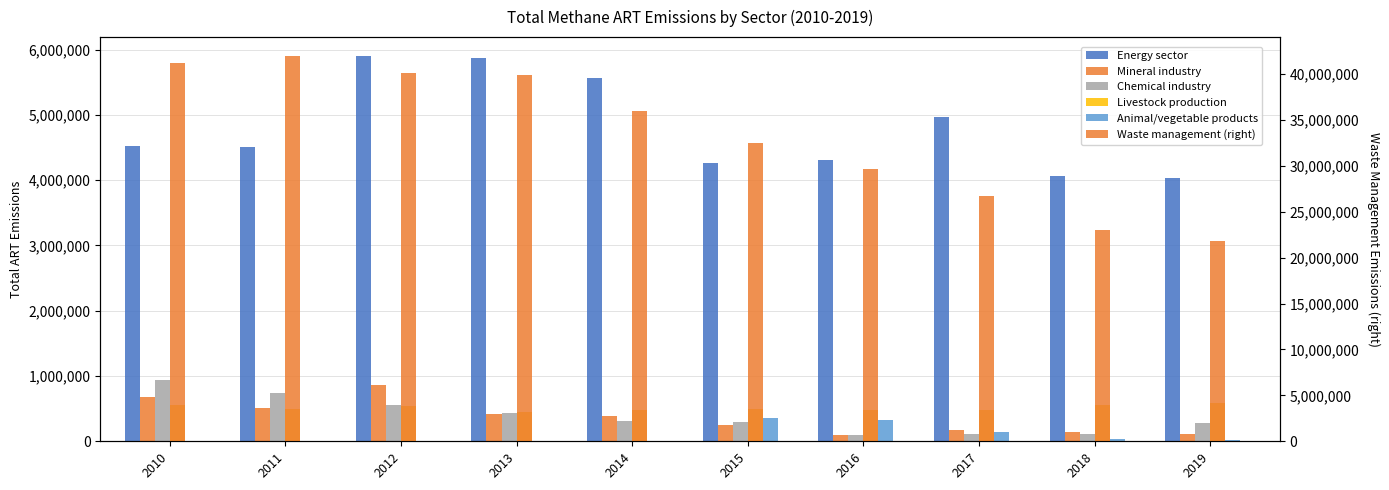

What is the spread (max minus min) of values at 2015?

32220951